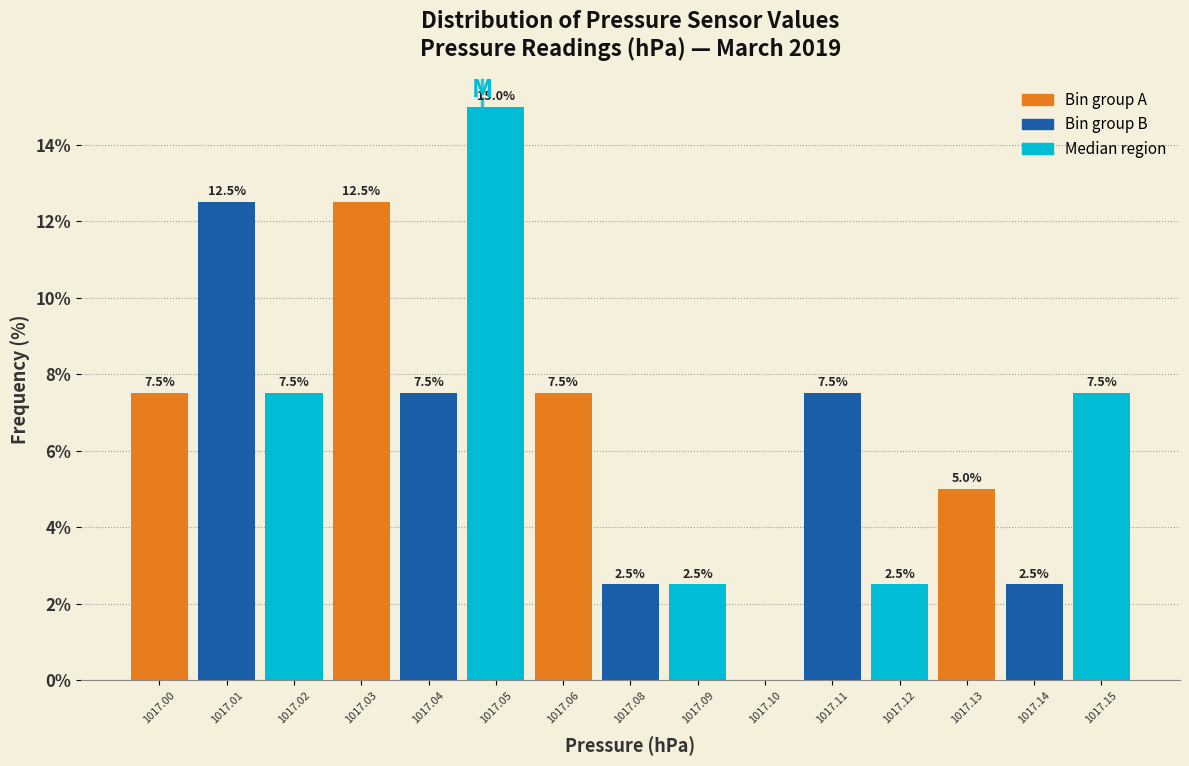

Reading left to right, transcribe all the data shown in this chart.

1017.00=7.5	1017.01=12.5	1017.02=7.5	1017.03=12.5	1017.04=7.5	1017.05=15.0	1017.06=7.5	1017.08=2.5	1017.09=2.5	1017.10=0.0	1017.11=7.5	1017.12=2.5	1017.13=5.0	1017.14=2.5	1017.15=7.5